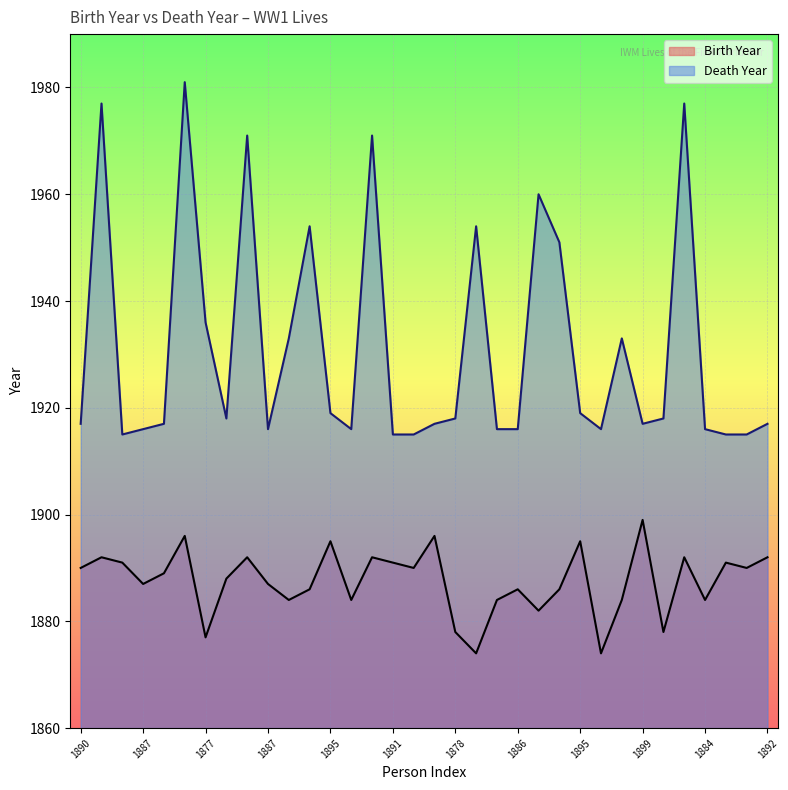

What is the value of the Birth Year point at the 17th from the left?

1890